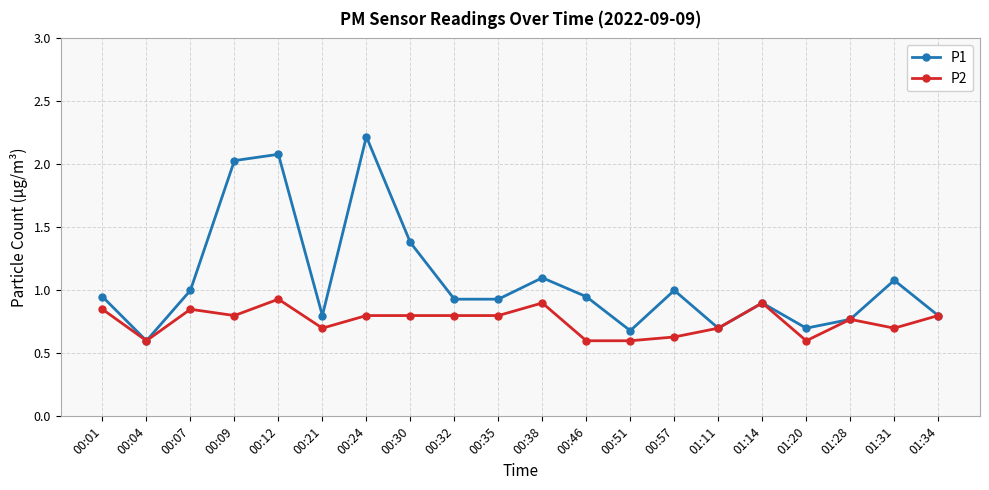

Is it true that P1 equals 1.4 at 00:30?

True